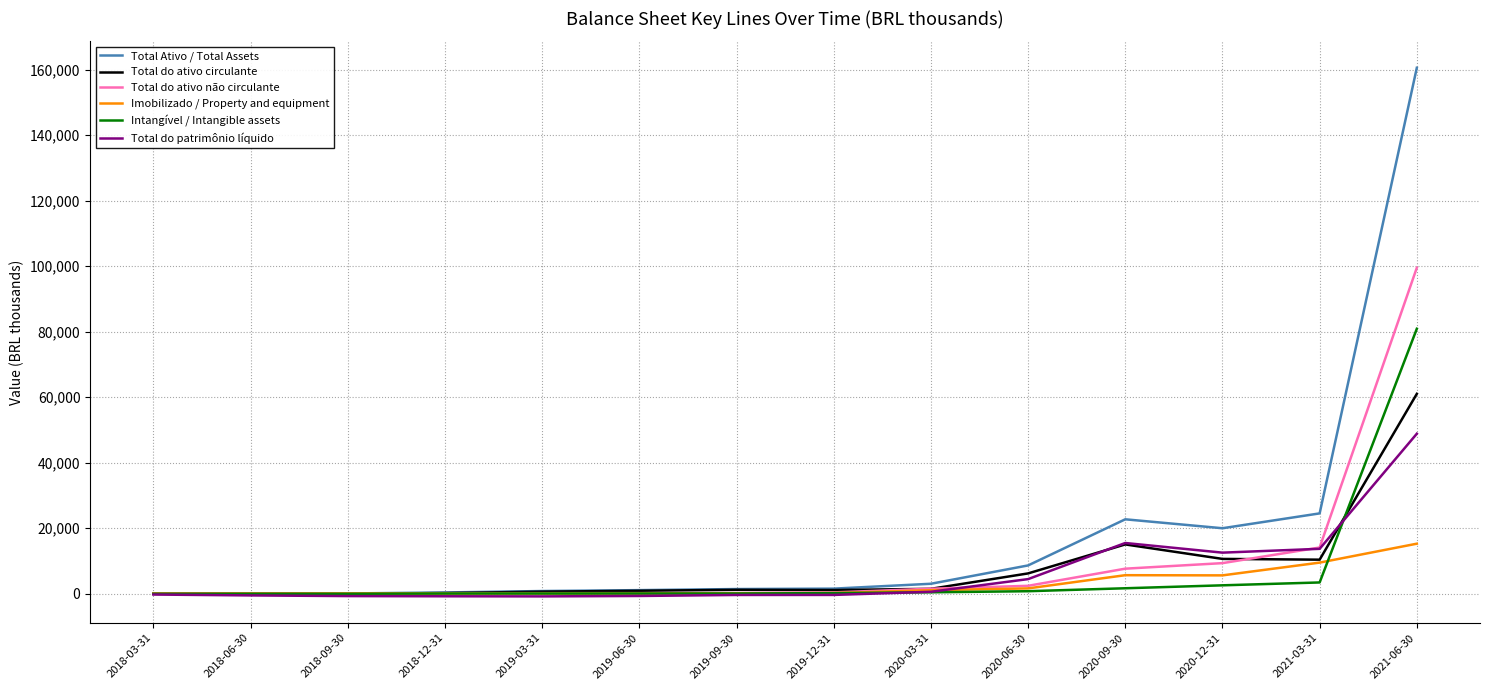

List the series in order of their peak value, lowest first.

Imobilizado / Property and equipment, Total do patrimônio líquido, Total do ativo circulante, Intangível / Intangible assets, Total do ativo não circulante, Total Ativo / Total Assets